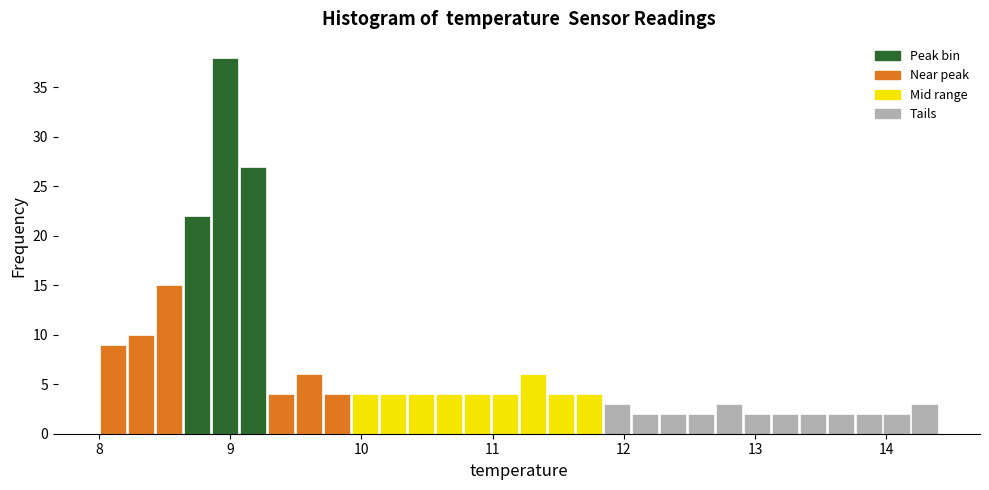

Read against the x-axis, roughly where is the centre of the tallest bar?

9.0